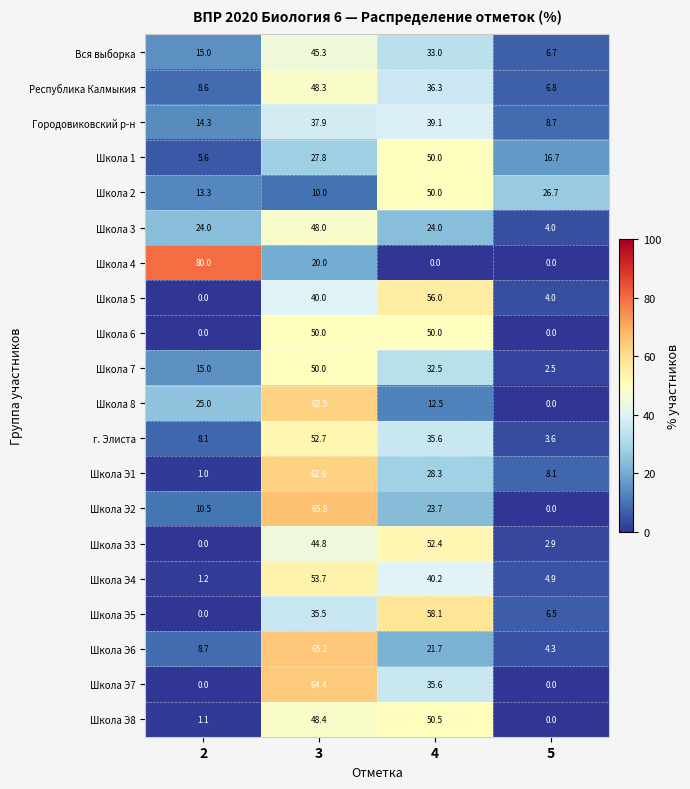

At how many categories does at least one series exceed 40?

3